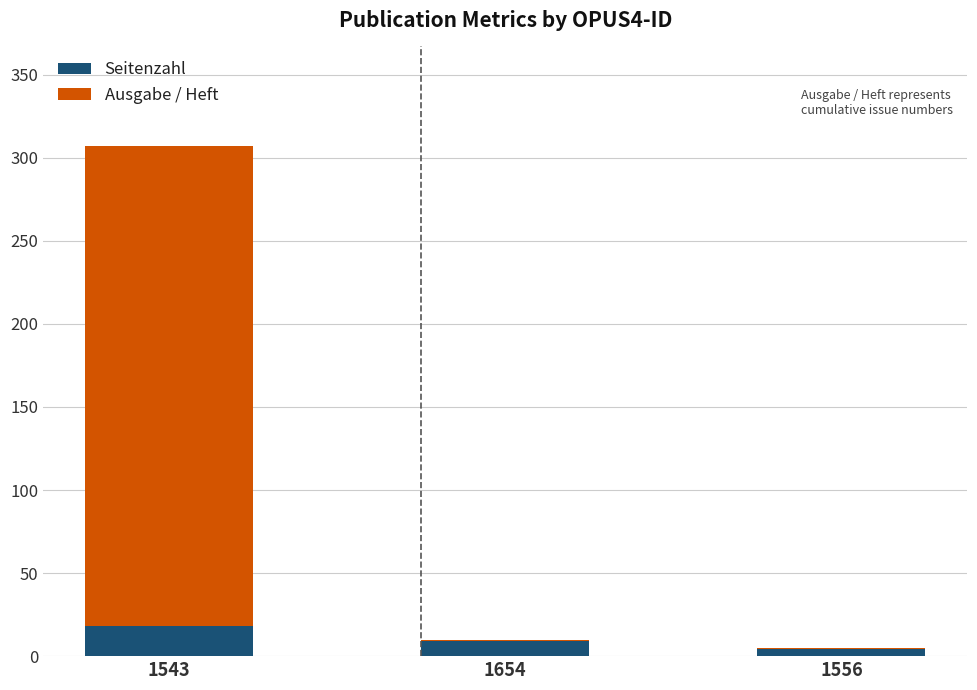

Reading right to left, what are the values for Seitenzahl?

1556=4	1654=9	1543=18